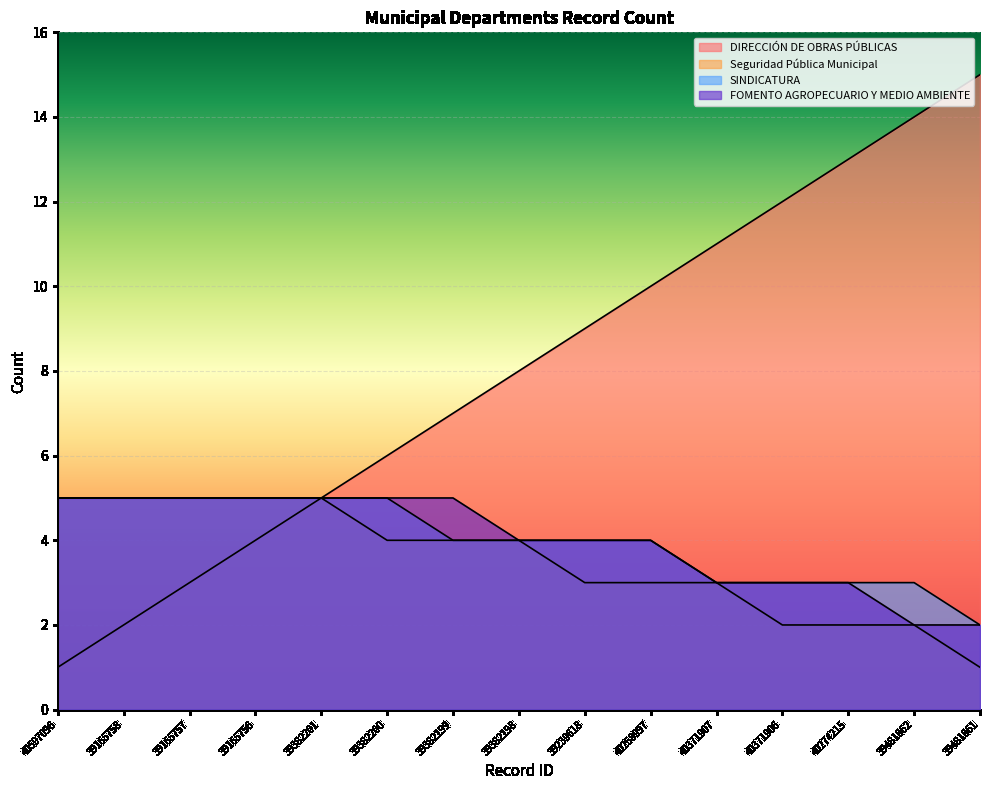

List the labels in order of SINDICATURA value, smallest first.

39481861, 40371907, 40371906, 40274215, 39481862, 39382199, 39382198, 39239618, 40258997, 40597096, 39165758, 39165757, 39165756, 39382201, 39382200